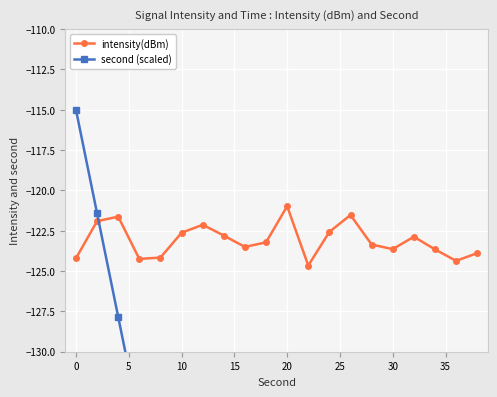

Which series has the largest range (max minus min)?

second (scaled)